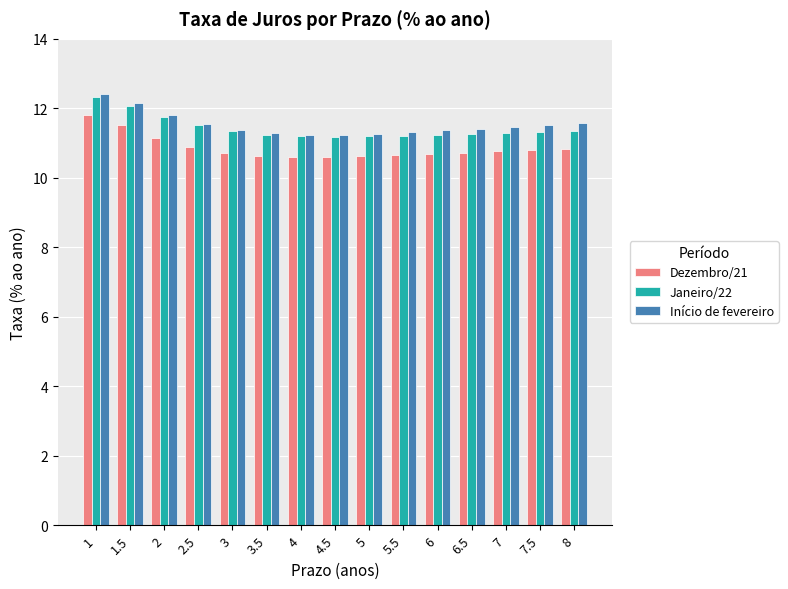

What position from the left is 8?

15